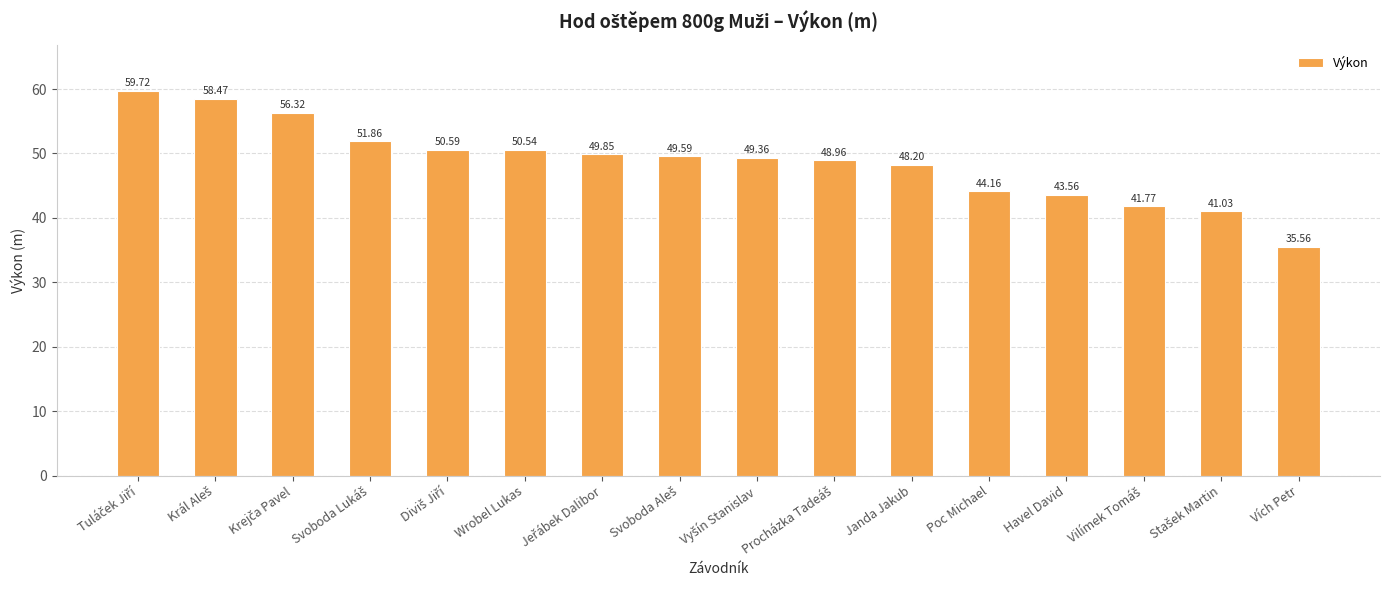

What is the value of the 1st bar from the left?

59.7